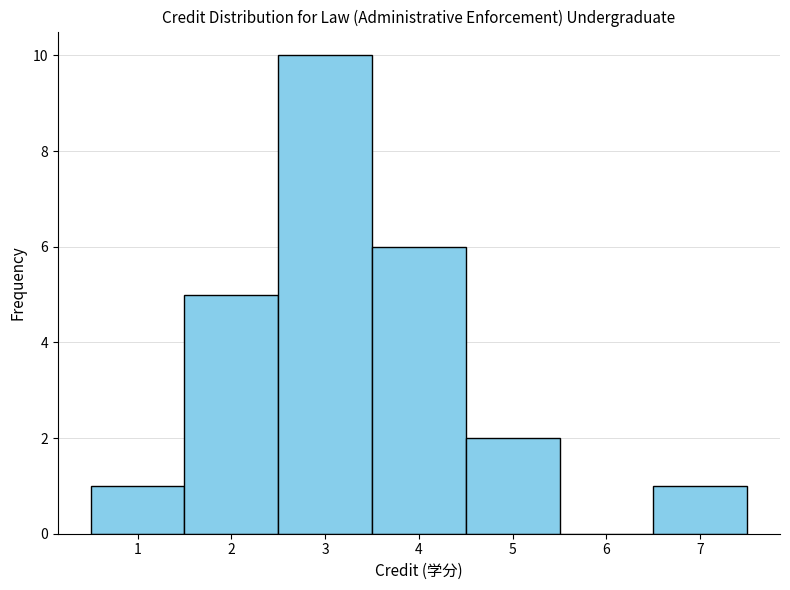

Reading left to right, transcribe this chart: for each bar, give the range it covers on the x-axis and its height. The values are not printed on the chart, so give them approximately, as read against the axis.

0.5 to 1.5: 1
1.5 to 2.5: 5
2.5 to 3.5: 10
3.5 to 4.5: 6
4.5 to 5.5: 2
5.5 to 6.5: 0
6.5 to 7.5: 1